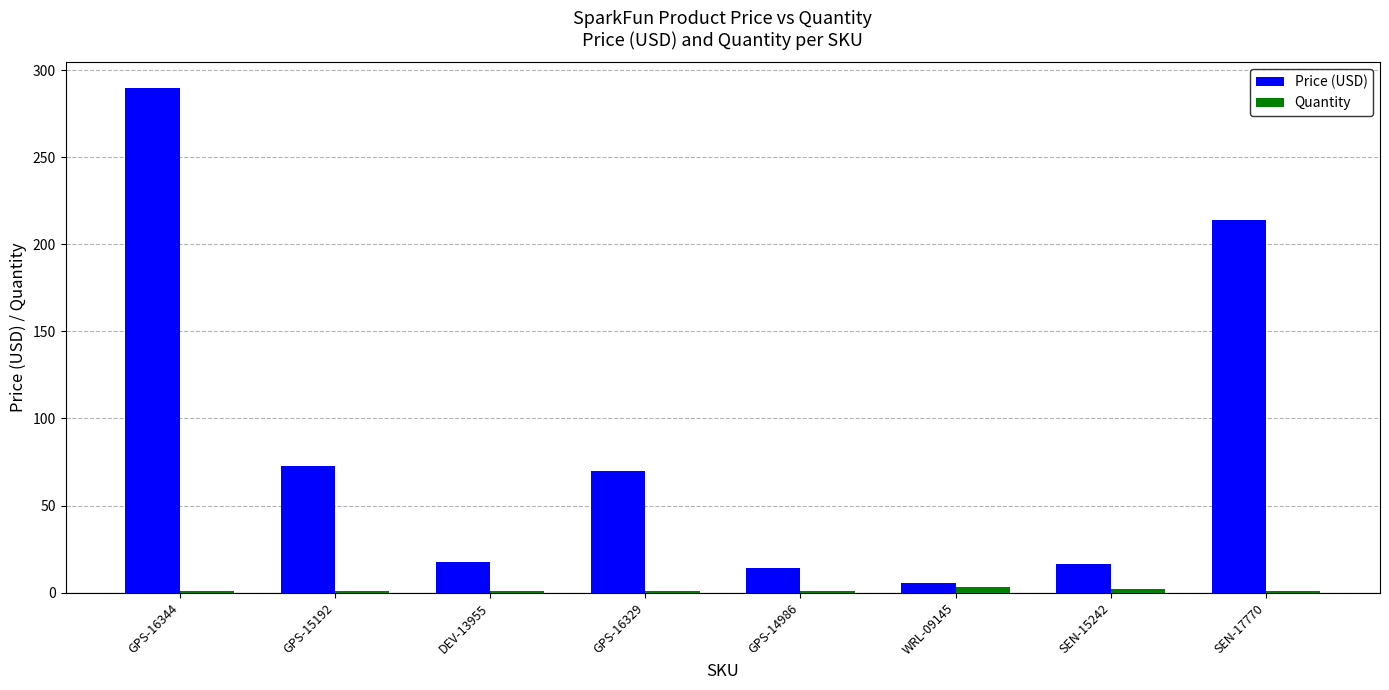

Which series has the largest total across all categories?

Price (USD)